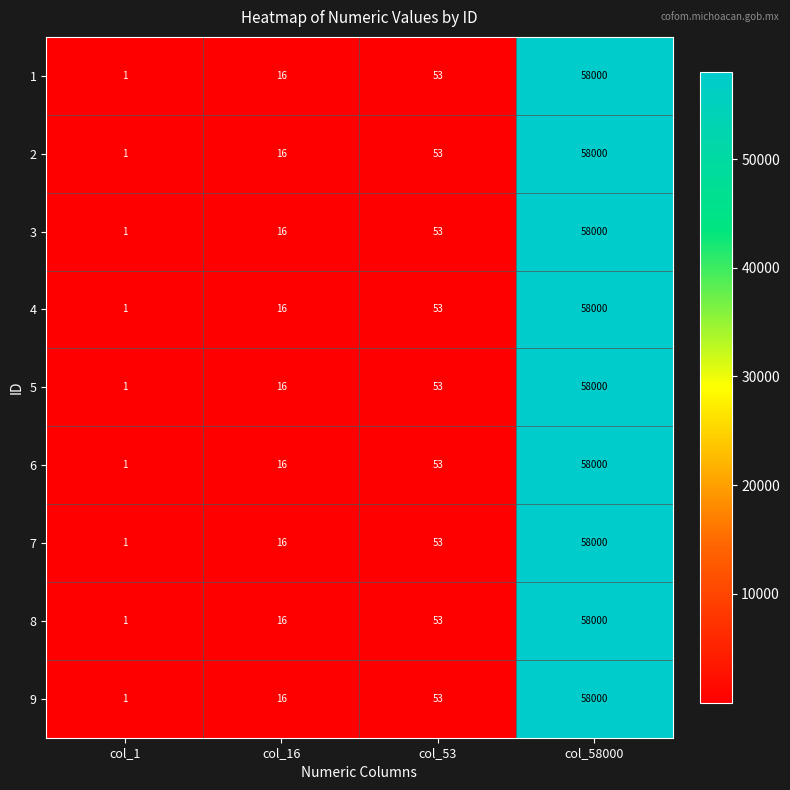

How many series are shown in this chart?

9